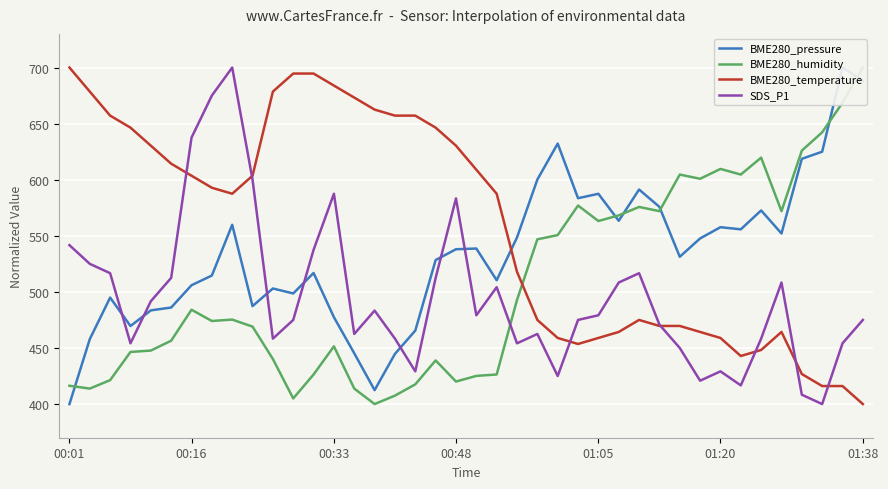

What is the difference between the second highest and second lowest values in the BME280_temperature series?

278.6